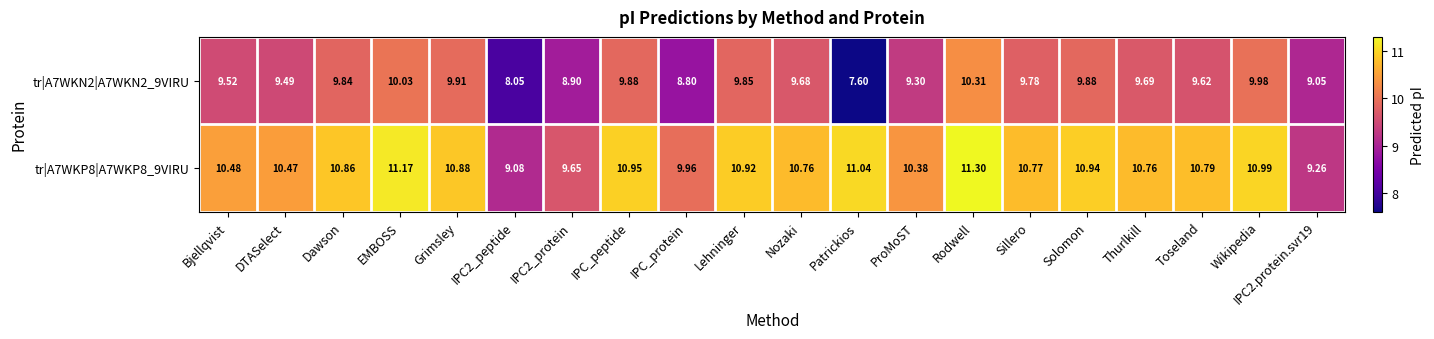

What is the difference between the highest and lowest values at Sillero?

1.0